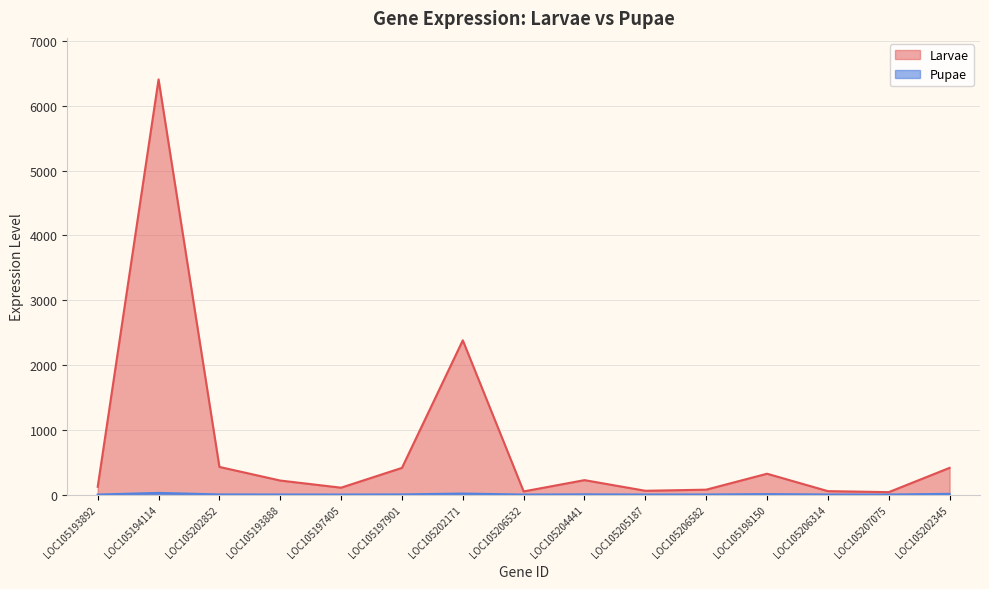

At how many categories does at least one series exceed 3820?

1